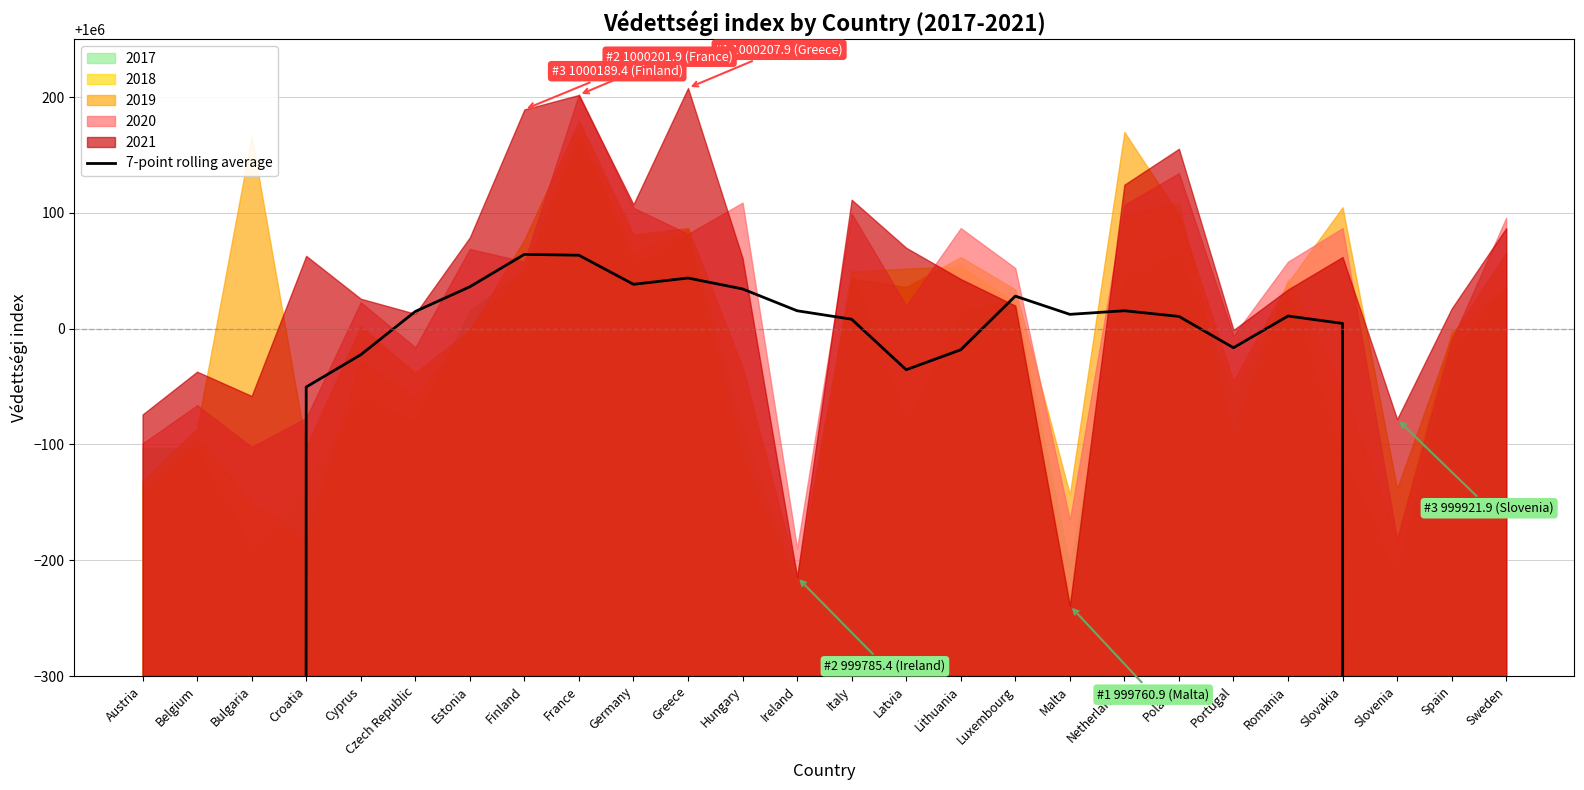

What is the lowest value of the 2019 series?

999788.4